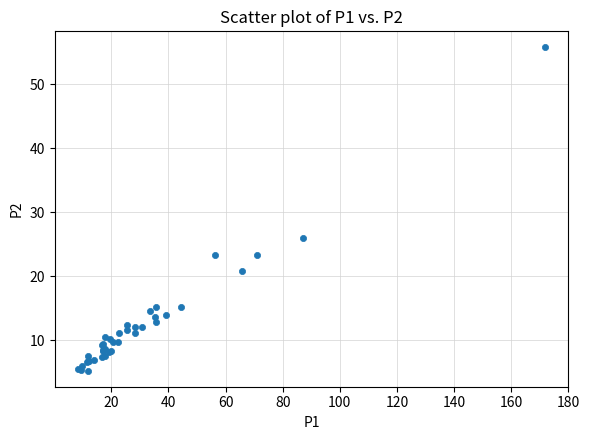

What Y value in the scatter plot is closest to 30?

26.0